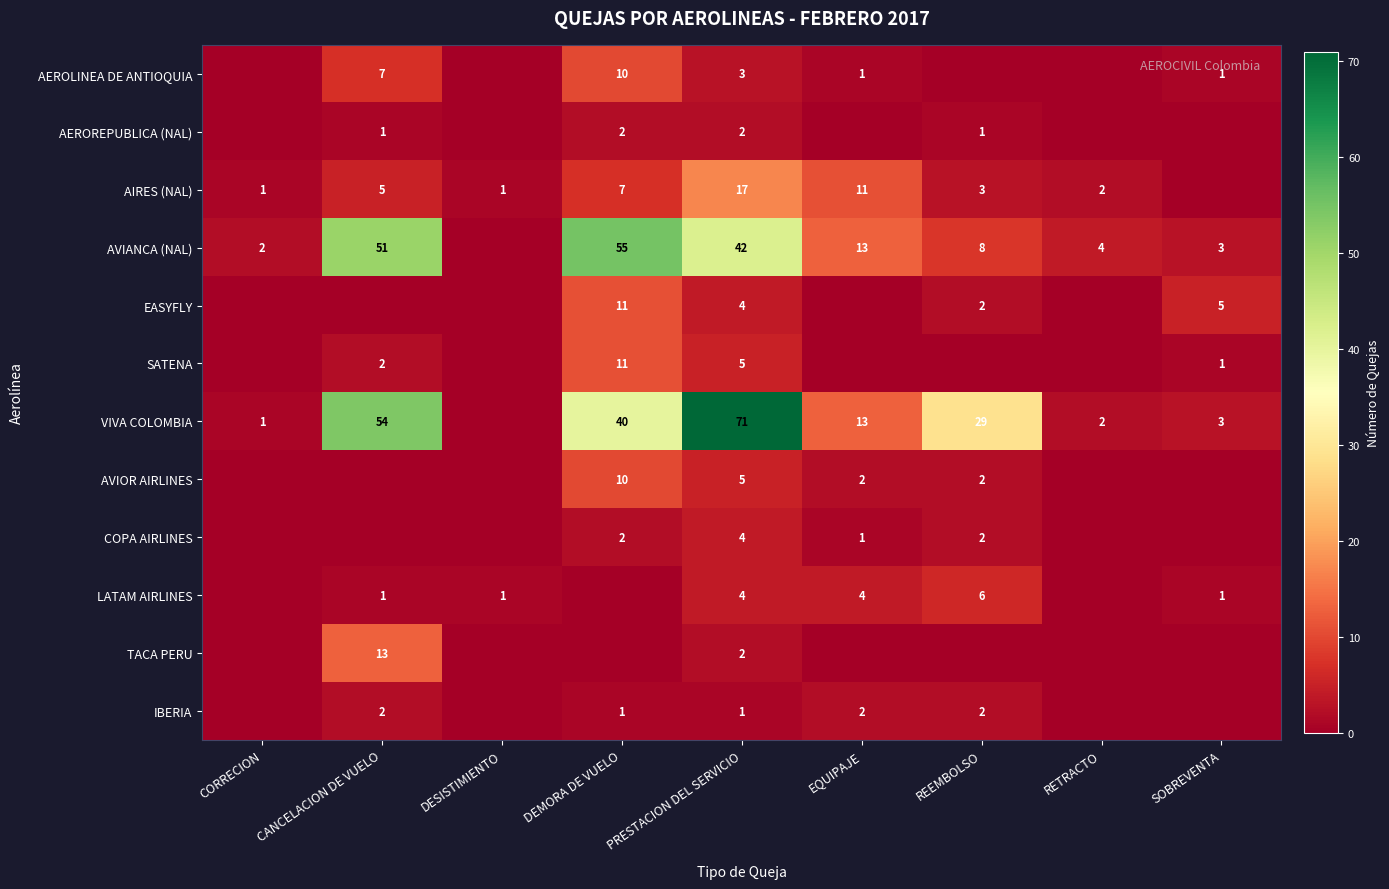

Is it true that VIVA COLOMBIA equals 3 at SOBREVENTA?

True